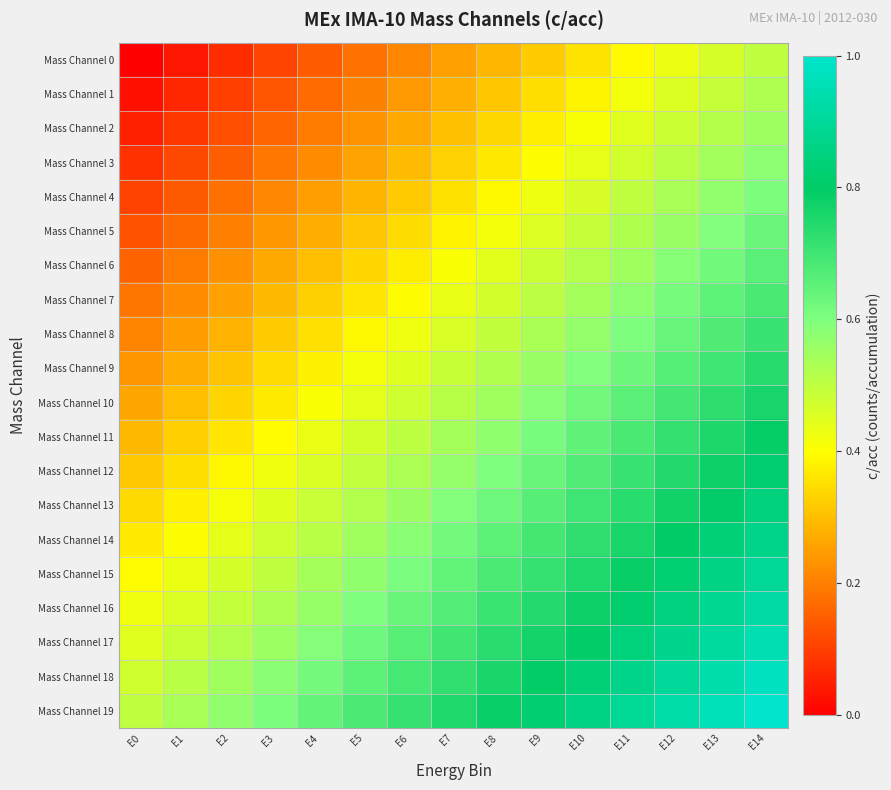

Reading left to right, list all the values displayed in this chart.

Mass Channel 0: E0=0.0	E1=0.0	E2=0.1	E3=0.1	E4=0.1	E5=0.2	E6=0.2	E7=0.2	E8=0.3	E9=0.3	E10=0.4	E11=0.4	E12=0.4	E13=0.5	E14=0.5
Mass Channel 1: E0=0.0	E1=0.1	E2=0.1	E3=0.1	E4=0.2	E5=0.2	E6=0.2	E7=0.3	E8=0.3	E9=0.3	E10=0.4	E11=0.4	E12=0.5	E13=0.5	E14=0.5
Mass Channel 2: E0=0.1	E1=0.1	E2=0.1	E3=0.2	E4=0.2	E5=0.2	E6=0.3	E7=0.3	E8=0.3	E9=0.4	E10=0.4	E11=0.4	E12=0.5	E13=0.5	E14=0.6
Mass Channel 3: E0=0.1	E1=0.1	E2=0.2	E3=0.2	E4=0.2	E5=0.3	E6=0.3	E7=0.3	E8=0.4	E9=0.4	E10=0.4	E11=0.5	E12=0.5	E13=0.5	E14=0.6
Mass Channel 4: E0=0.1	E1=0.1	E2=0.2	E3=0.2	E4=0.2	E5=0.3	E6=0.3	E7=0.4	E8=0.4	E9=0.4	E10=0.5	E11=0.5	E12=0.5	E13=0.6	E14=0.6
Mass Channel 5: E0=0.1	E1=0.2	E2=0.2	E3=0.2	E4=0.3	E5=0.3	E6=0.3	E7=0.4	E8=0.4	E9=0.5	E10=0.5	E11=0.5	E12=0.6	E13=0.6	E14=0.6
Mass Channel 6: E0=0.2	E1=0.2	E2=0.2	E3=0.3	E4=0.3	E5=0.3	E6=0.4	E7=0.4	E8=0.4	E9=0.5	E10=0.5	E11=0.6	E12=0.6	E13=0.6	E14=0.7
Mass Channel 7: E0=0.2	E1=0.2	E2=0.3	E3=0.3	E4=0.3	E5=0.4	E6=0.4	E7=0.4	E8=0.5	E9=0.5	E10=0.5	E11=0.6	E12=0.6	E13=0.6	E14=0.7
Mass Channel 8: E0=0.2	E1=0.2	E2=0.3	E3=0.3	E4=0.4	E5=0.4	E6=0.4	E7=0.5	E8=0.5	E9=0.5	E10=0.6	E11=0.6	E12=0.6	E13=0.7	E14=0.7
Mass Channel 9: E0=0.2	E1=0.3	E2=0.3	E3=0.3	E4=0.4	E5=0.4	E6=0.5	E7=0.5	E8=0.5	E9=0.6	E10=0.6	E11=0.6	E12=0.7	E13=0.7	E14=0.7
Mass Channel 10: E0=0.3	E1=0.3	E2=0.3	E3=0.4	E4=0.4	E5=0.4	E6=0.5	E7=0.5	E8=0.5	E9=0.6	E10=0.6	E11=0.7	E12=0.7	E13=0.7	E14=0.8
Mass Channel 11: E0=0.3	E1=0.3	E2=0.4	E3=0.4	E4=0.4	E5=0.5	E6=0.5	E7=0.5	E8=0.6	E9=0.6	E10=0.6	E11=0.7	E12=0.7	E13=0.8	E14=0.8
Mass Channel 12: E0=0.3	E1=0.4	E2=0.4	E3=0.4	E4=0.5	E5=0.5	E6=0.5	E7=0.6	E8=0.6	E9=0.6	E10=0.7	E11=0.7	E12=0.7	E13=0.8	E14=0.8
Mass Channel 13: E0=0.3	E1=0.4	E2=0.4	E3=0.4	E4=0.5	E5=0.5	E6=0.6	E7=0.6	E8=0.6	E9=0.7	E10=0.7	E11=0.7	E12=0.8	E13=0.8	E14=0.8
Mass Channel 14: E0=0.4	E1=0.4	E2=0.4	E3=0.5	E4=0.5	E5=0.5	E6=0.6	E7=0.6	E8=0.7	E9=0.7	E10=0.7	E11=0.8	E12=0.8	E13=0.8	E14=0.9
Mass Channel 15: E0=0.4	E1=0.4	E2=0.5	E3=0.5	E4=0.5	E5=0.6	E6=0.6	E7=0.6	E8=0.7	E9=0.7	E10=0.8	E11=0.8	E12=0.8	E13=0.9	E14=0.9
Mass Channel 16: E0=0.4	E1=0.5	E2=0.5	E3=0.5	E4=0.6	E5=0.6	E6=0.6	E7=0.7	E8=0.7	E9=0.7	E10=0.8	E11=0.8	E12=0.8	E13=0.9	E14=0.9
Mass Channel 17: E0=0.4	E1=0.5	E2=0.5	E3=0.6	E4=0.6	E5=0.6	E6=0.7	E7=0.7	E8=0.7	E9=0.8	E10=0.8	E11=0.8	E12=0.9	E13=0.9	E14=0.9
Mass Channel 18: E0=0.5	E1=0.5	E2=0.5	E3=0.6	E4=0.6	E5=0.7	E6=0.7	E7=0.7	E8=0.8	E9=0.8	E10=0.8	E11=0.9	E12=0.9	E13=0.9	E14=1.0
Mass Channel 19: E0=0.5	E1=0.5	E2=0.6	E3=0.6	E4=0.6	E5=0.7	E6=0.7	E7=0.8	E8=0.8	E9=0.8	E10=0.9	E11=0.9	E12=0.9	E13=1.0	E14=1.0